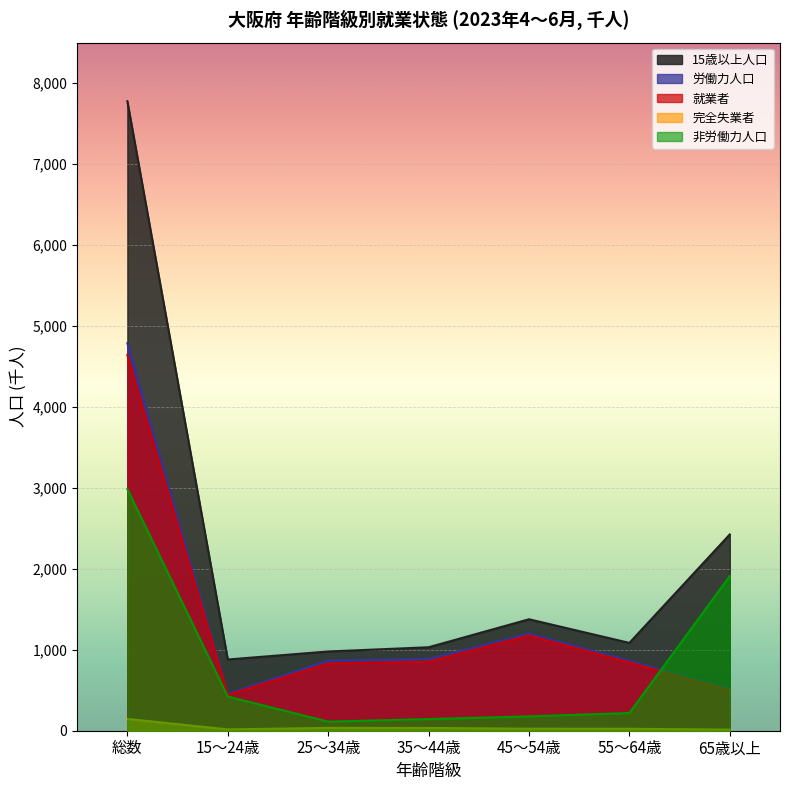

What is the sum of all 就業者 values?

9282